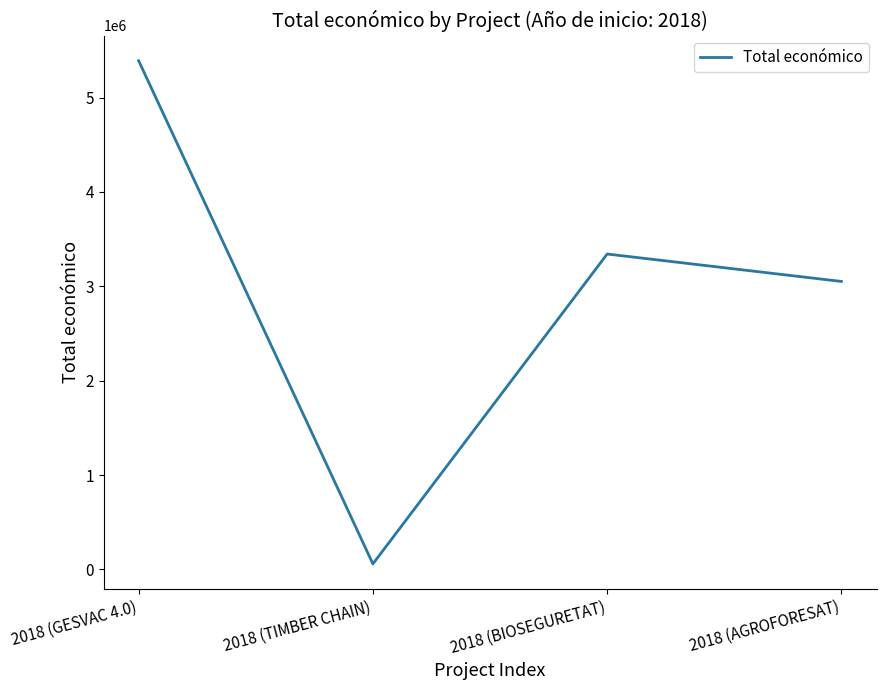

Where is the first local minimum?

2018 (TIMBER CHAIN)